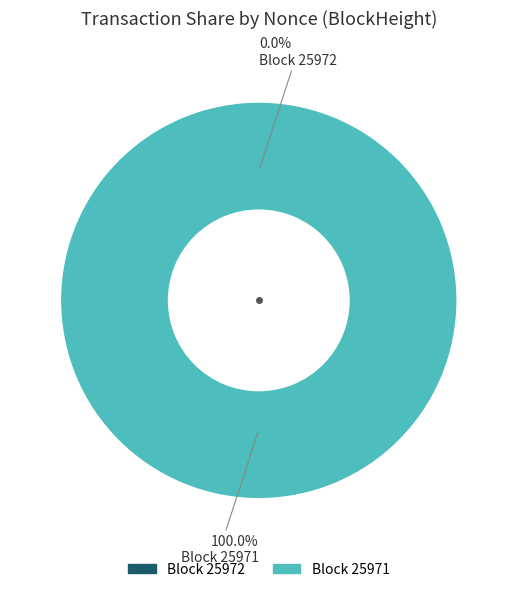

What percentage do 25972 and 25971 together represent?

100.0%